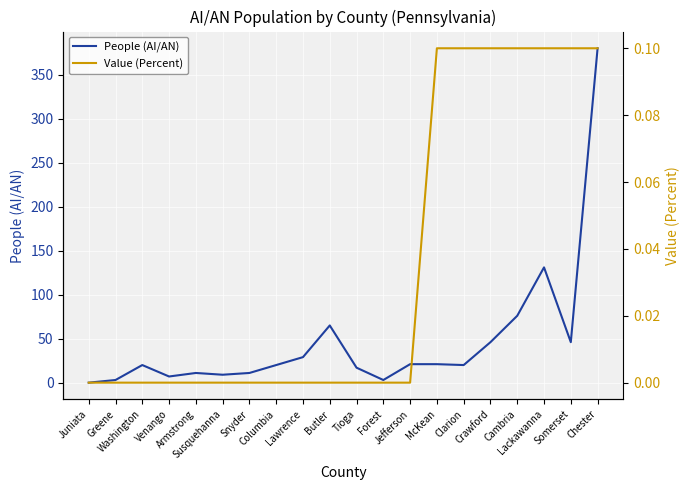

What is the sum of all Value (Percent) values?

0.7